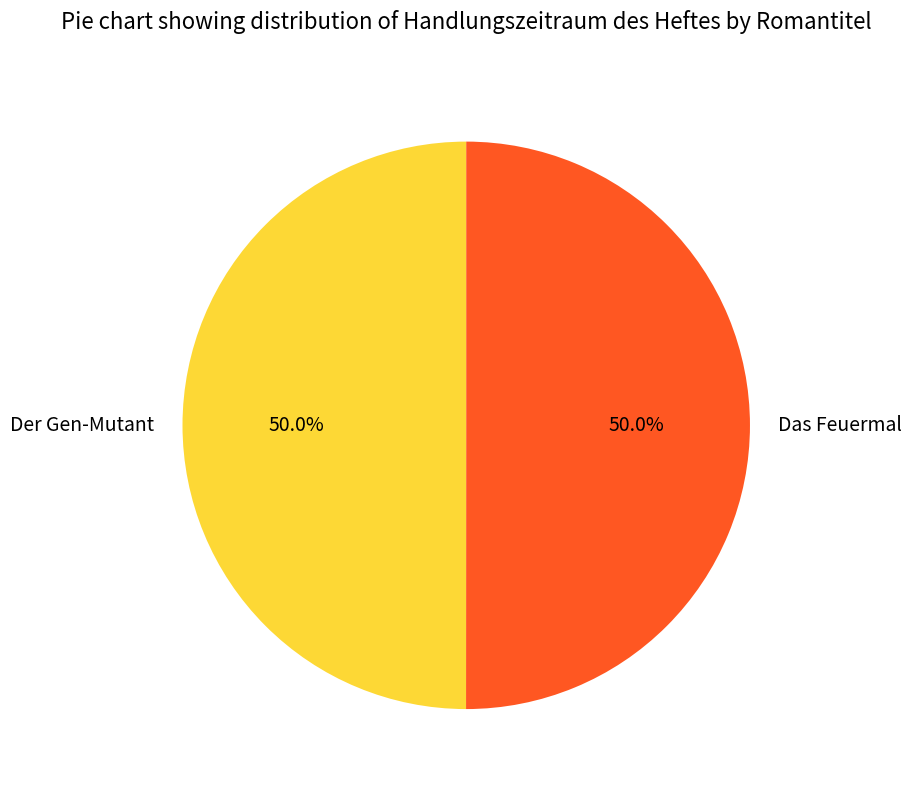

The Das Feuermal slice represents 39% of the pie. True or false?

False